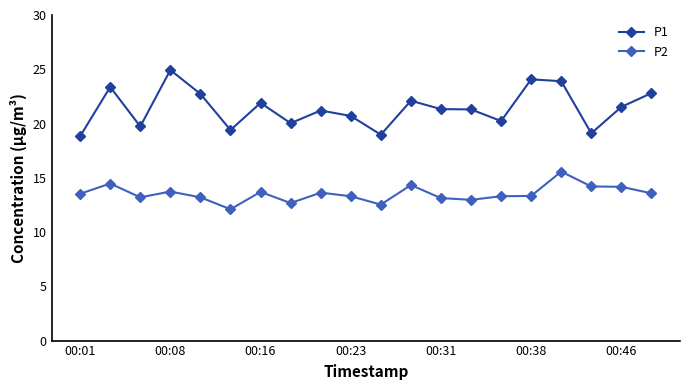

True or false: P1 has more than 1 interior local peaks.

True